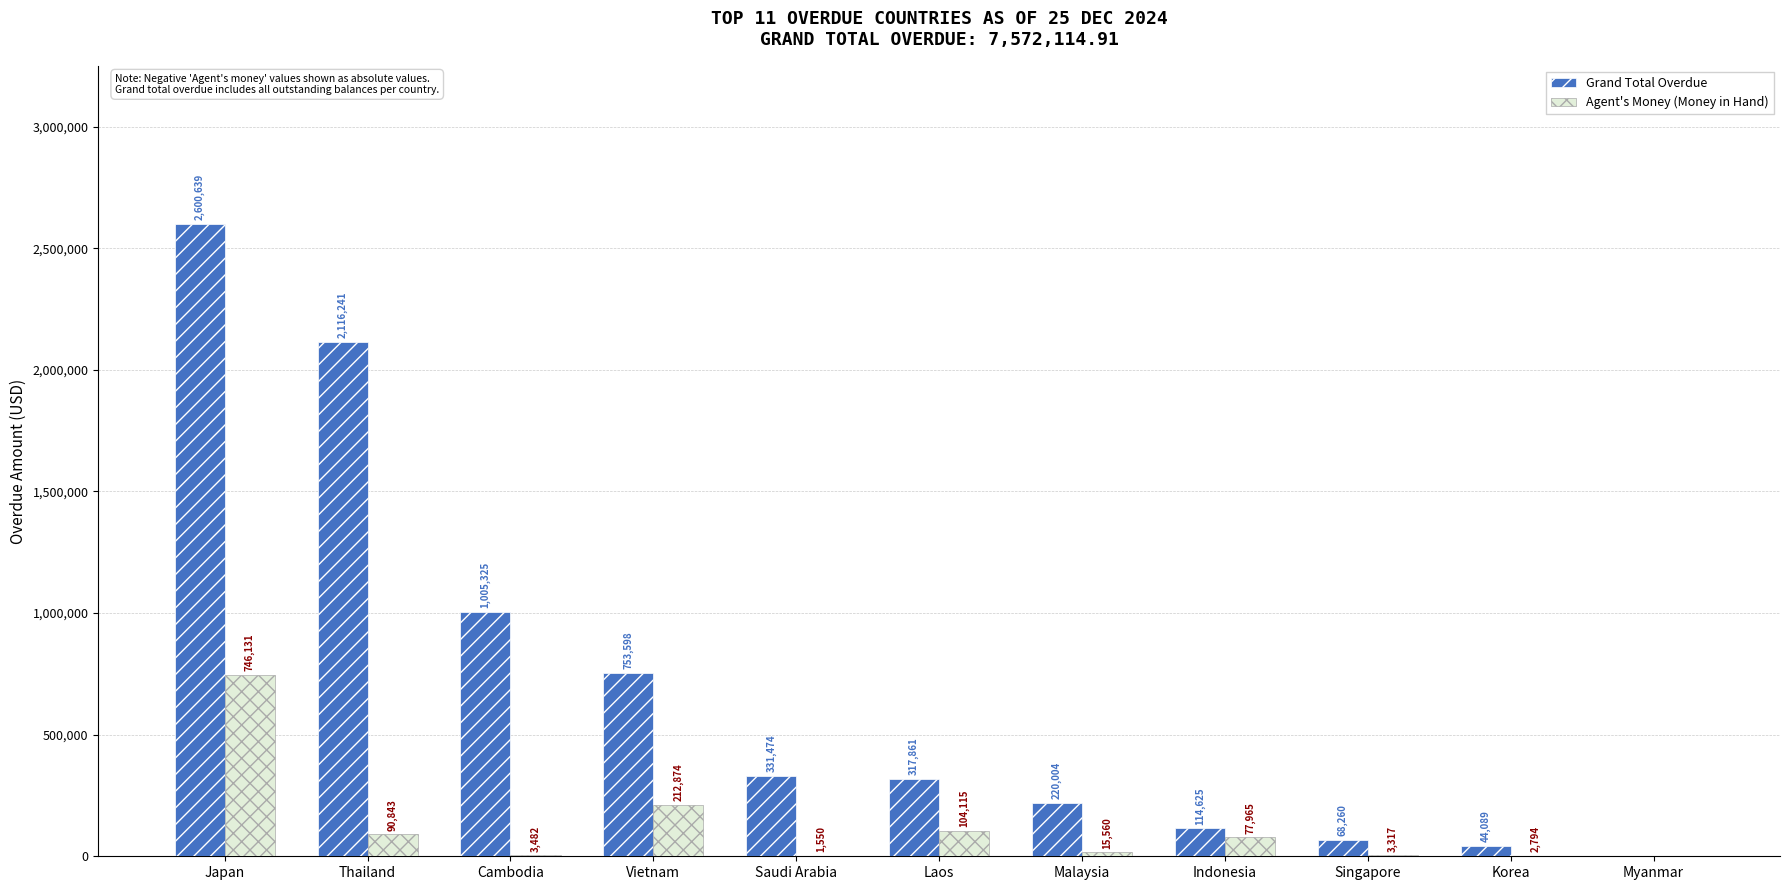

The Agent's Money (Money in Hand) series shows 104114.7 at Laos. True or false?

True